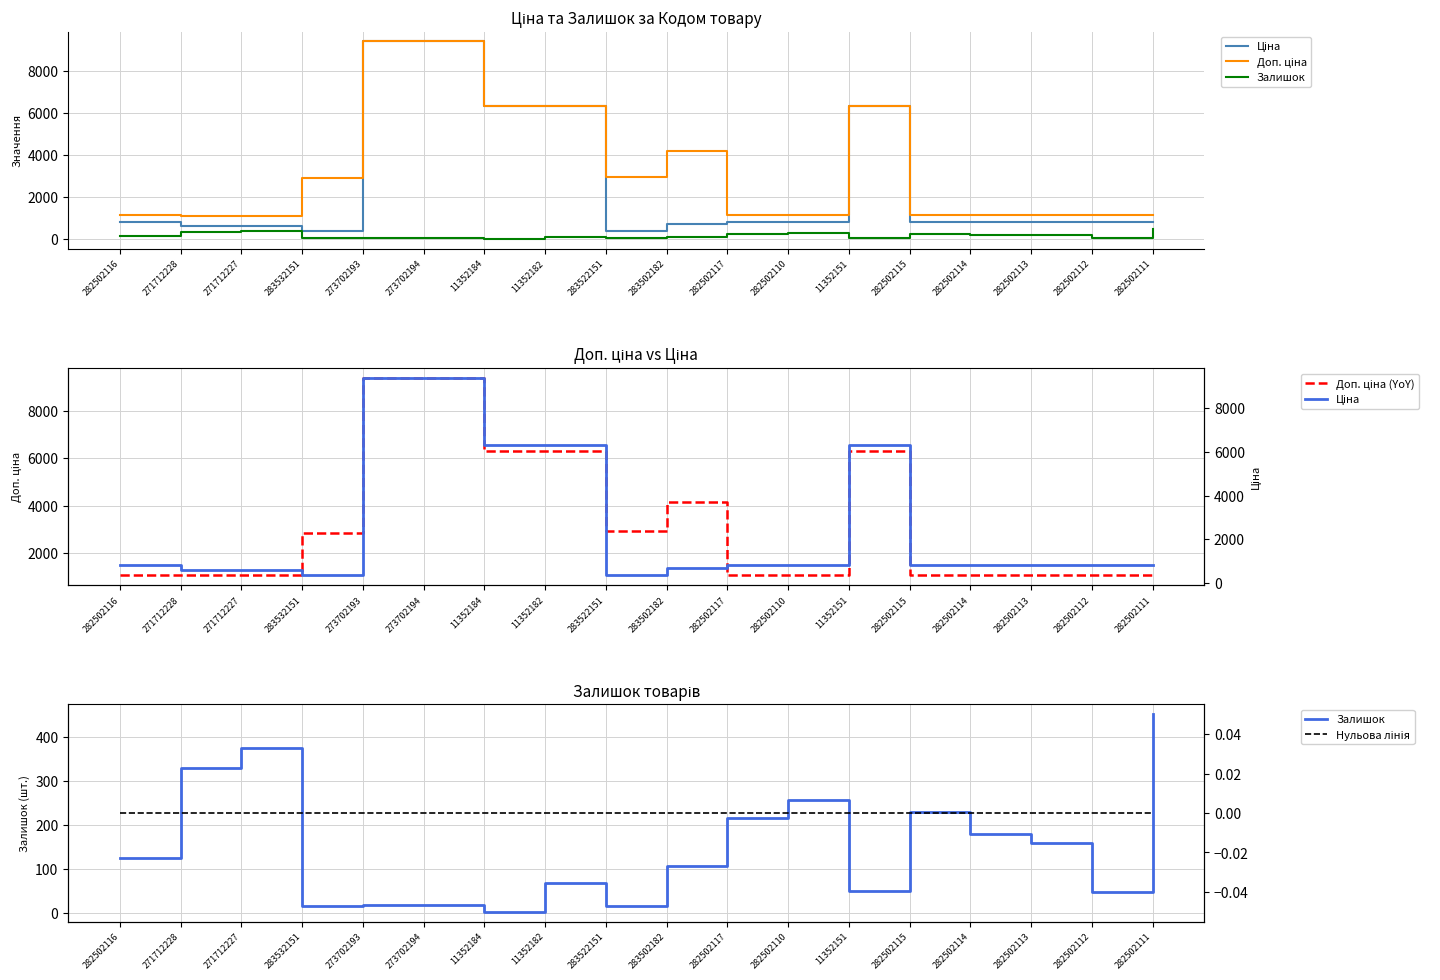

How many data points in Залишок are above 125?

8